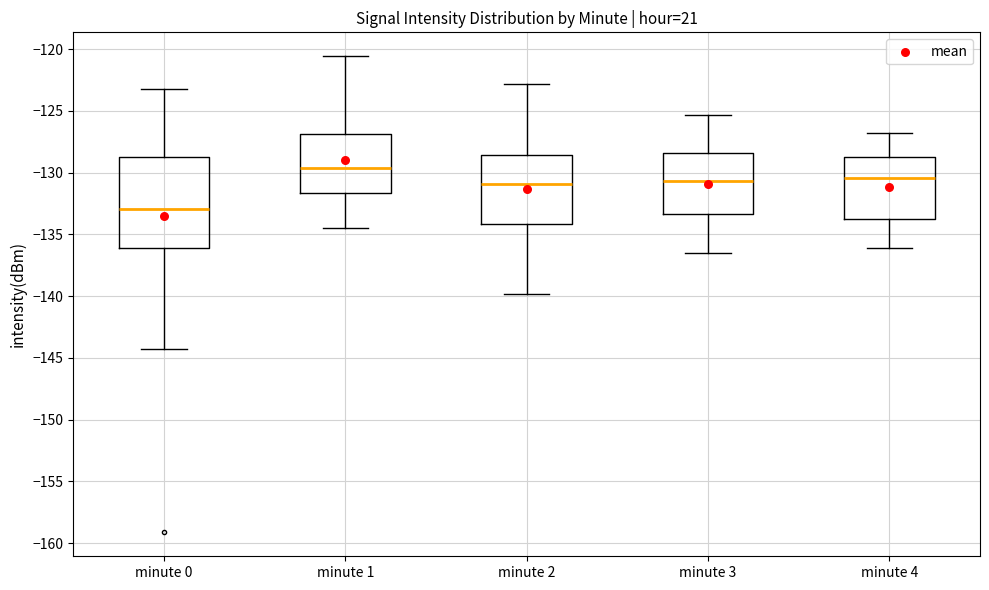

Which box is the tallest, from its lower edge to its upper edge?

minute 0